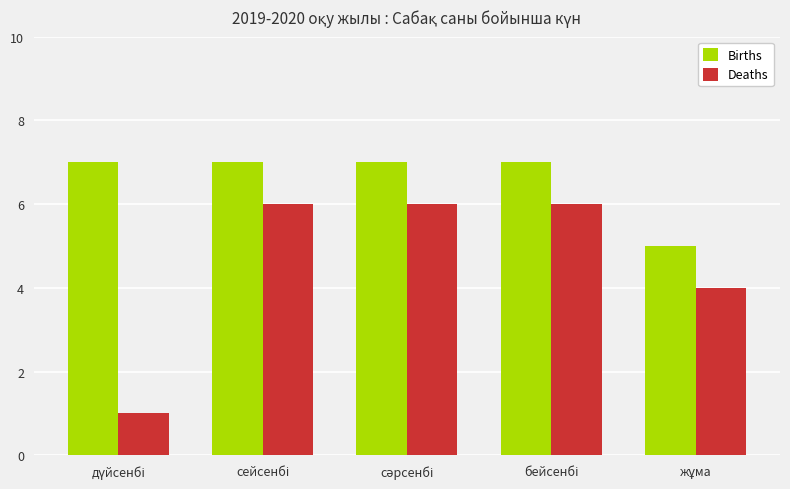

Which series has the largest range (max minus min)?

Deaths